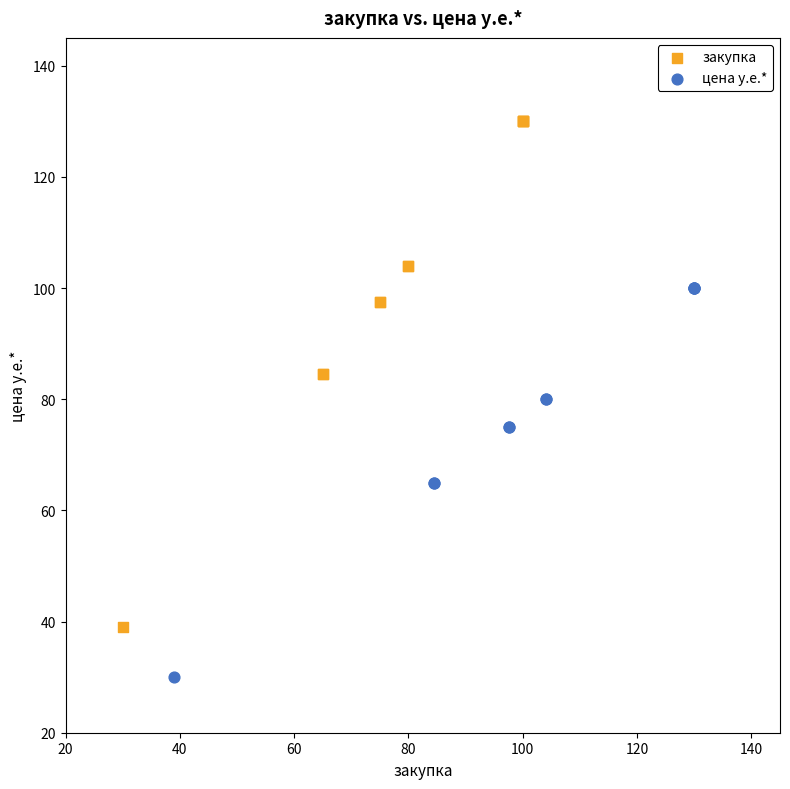

Which series has the widest spread of Y values?

закупка